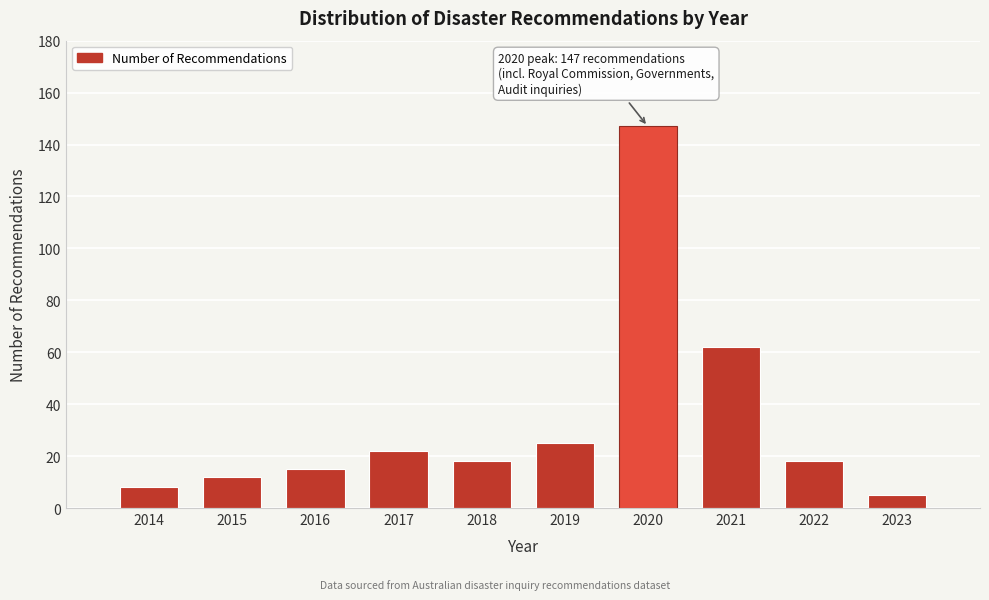

Reading left to right, extract all data points from this chart.

8	12	15	22	18	25	147	62	18	5